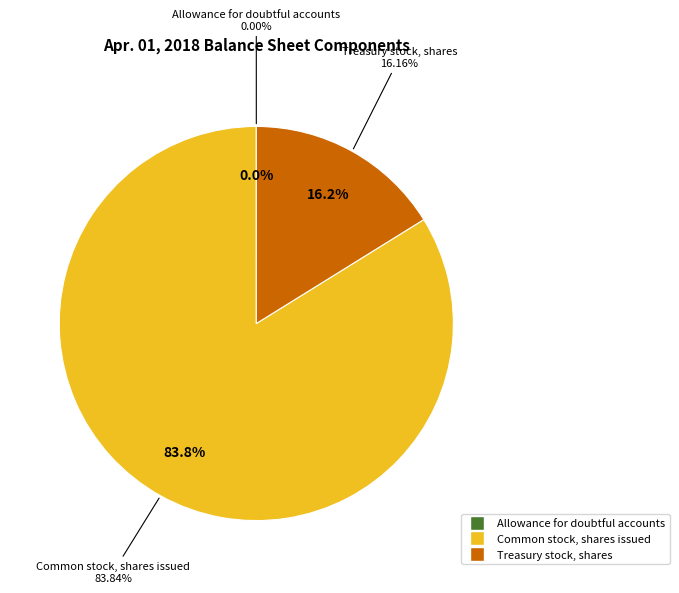

To the nearest percent, what portion does Treasury stock, shares represent?

16%